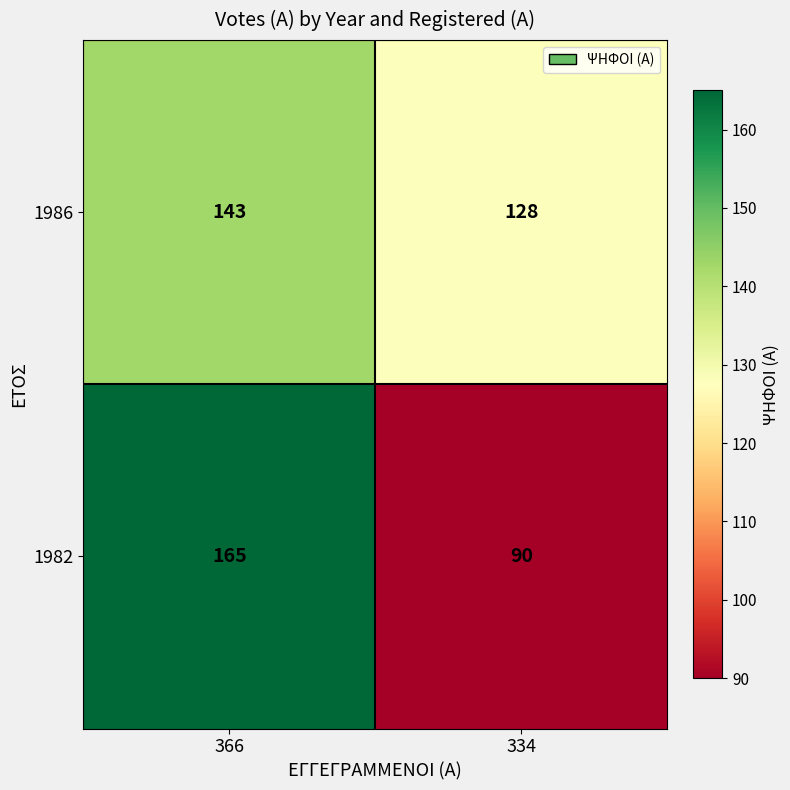

Read the 1986 value at 334, to the nearest 10.

130